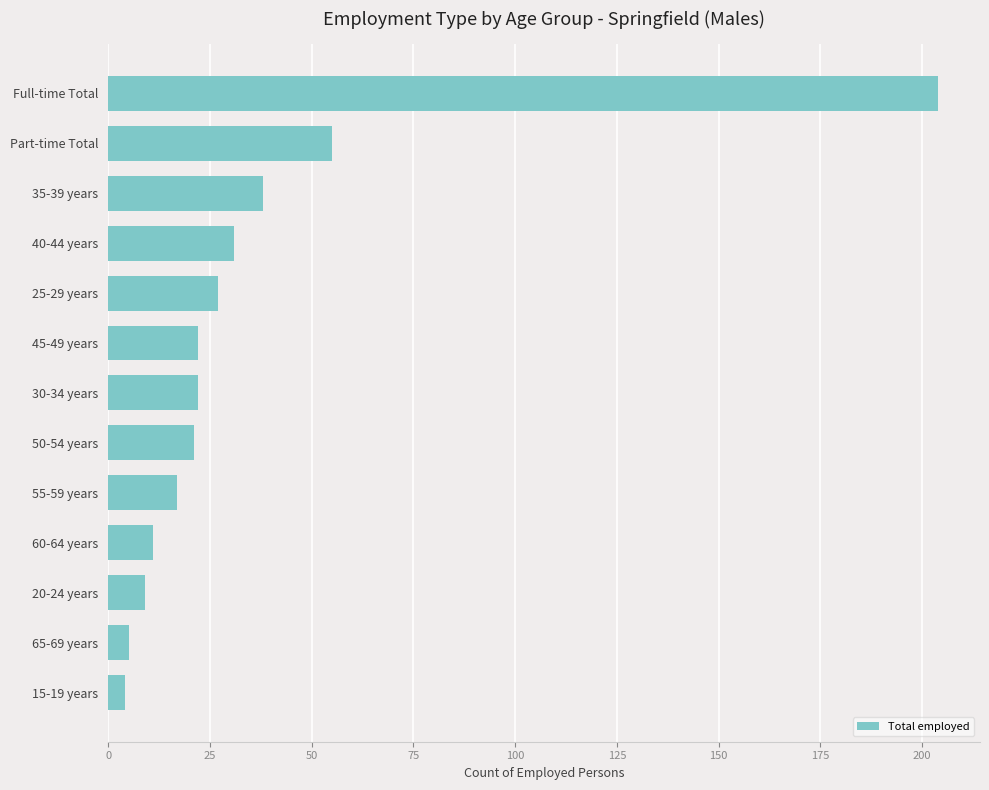

What is the ratio of the value at 40-44 years to the value at Part-time Total?

0.6